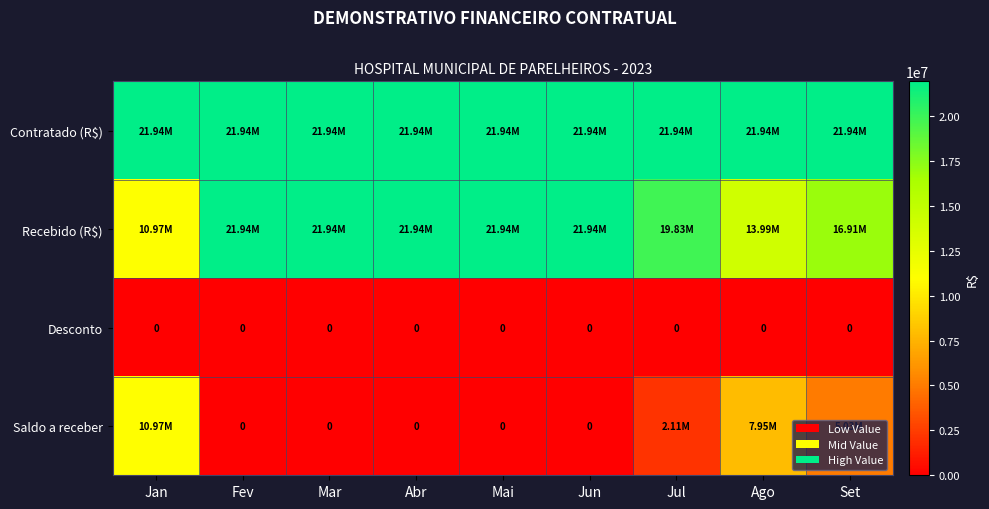

Which series has the largest range (max minus min)?

Recebido (R$)